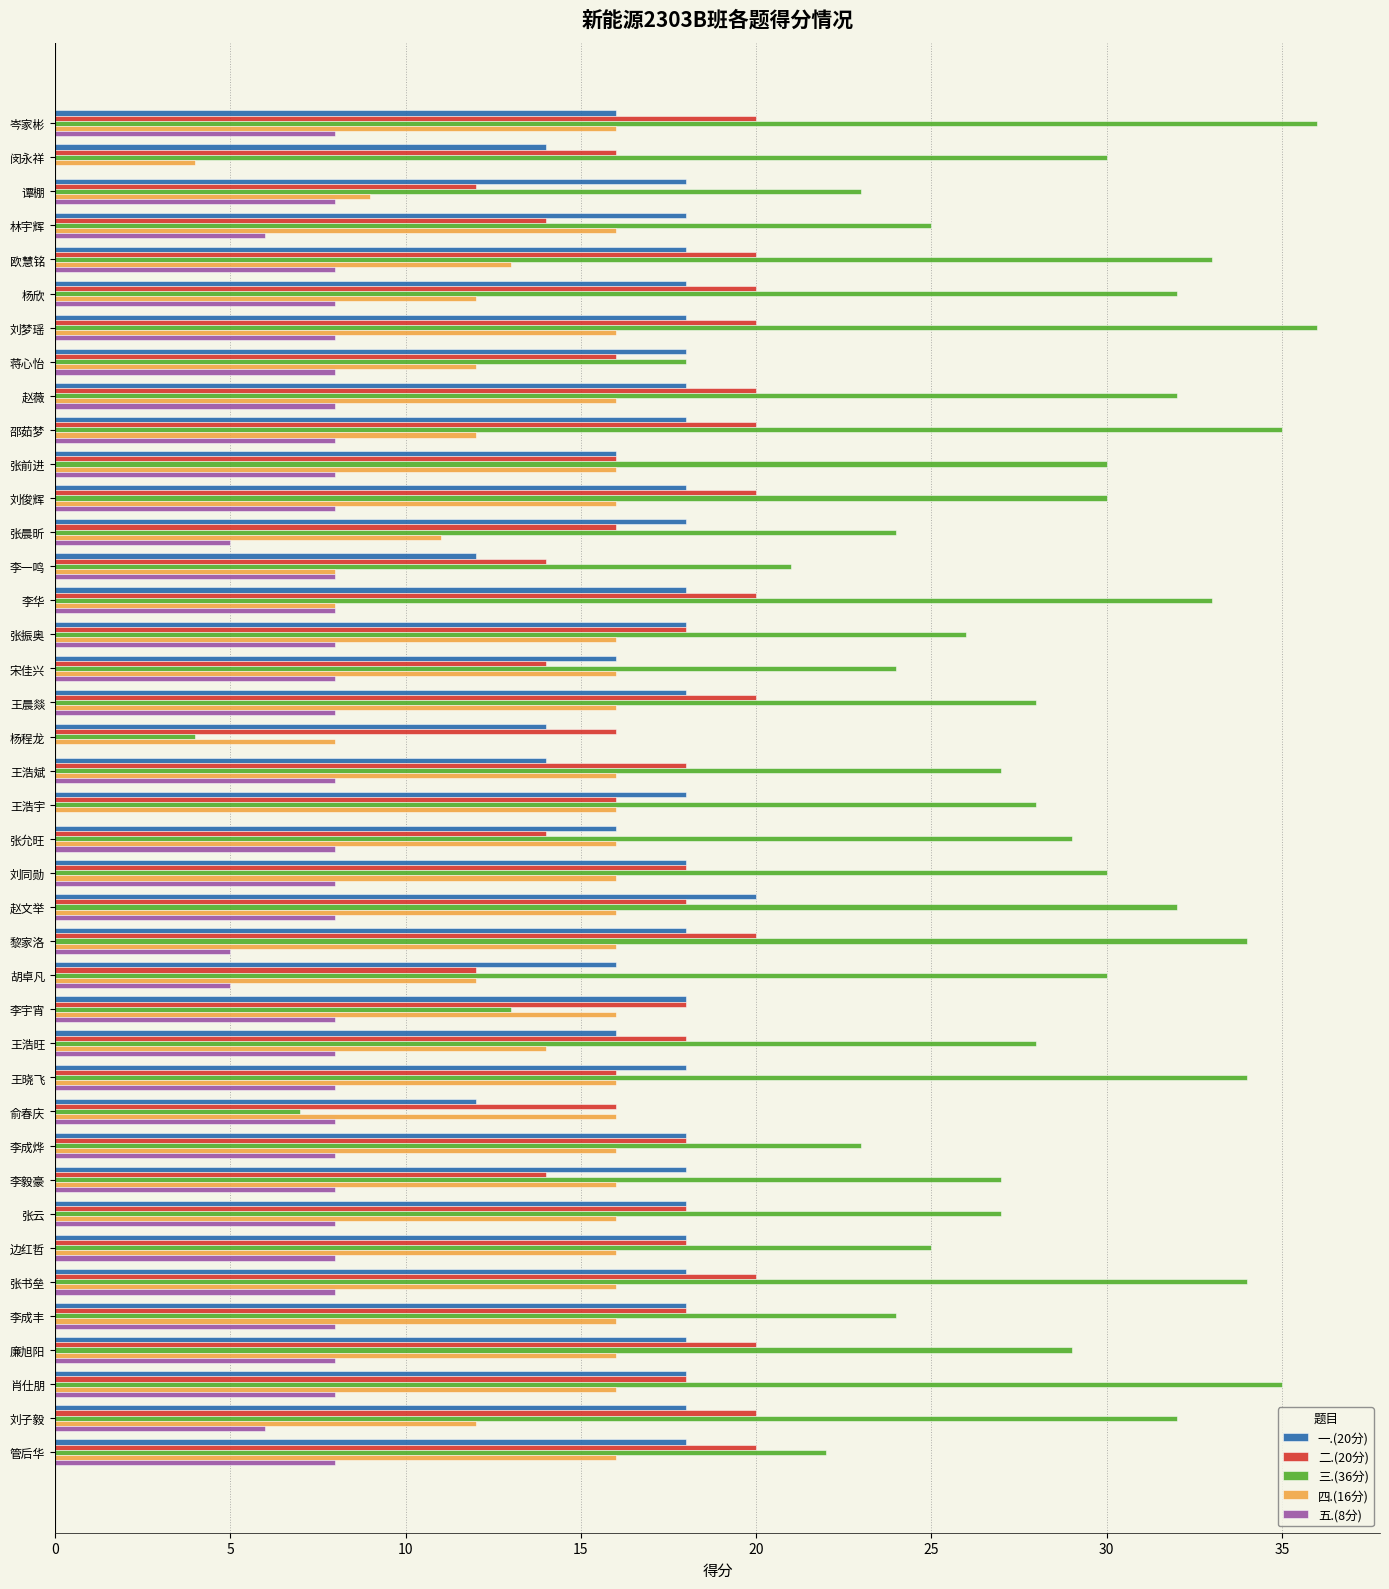

Is the value of 四.(16分) at 刘俊辉 greater than the value of 三.(36分) at 李毅豪?

No